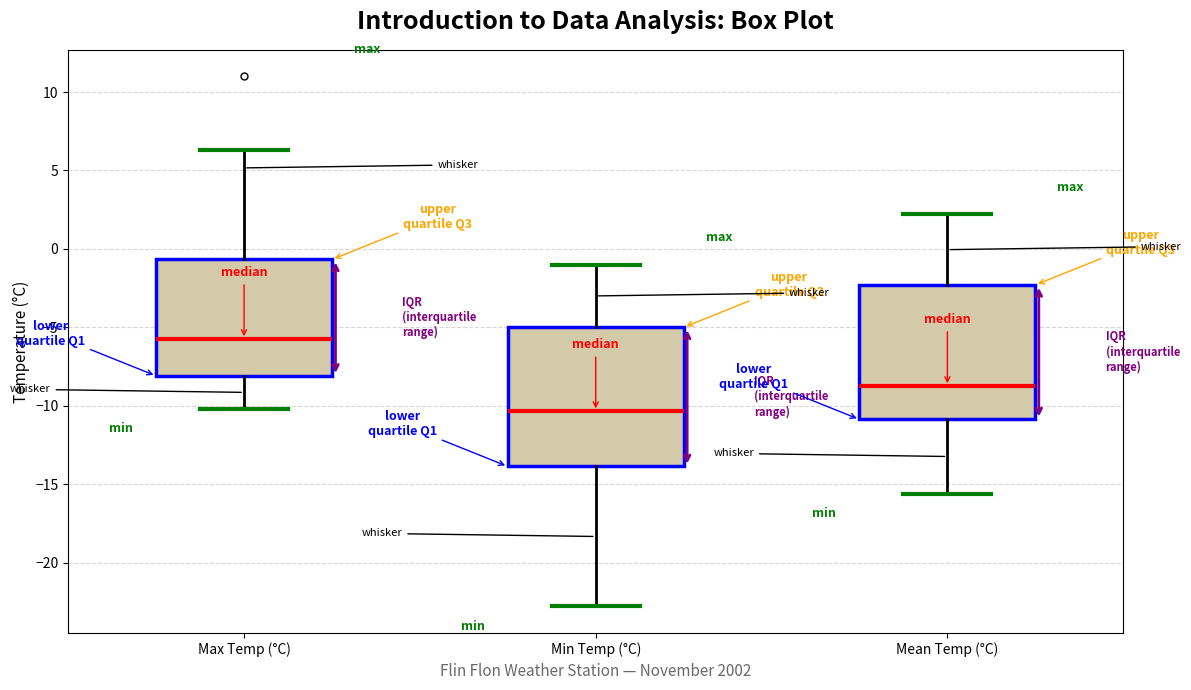

Where is the upper edge of the box for Mean Temp (°C) on the y-axis? The values are not printed on the chart, so give them approximately, as read against the axis.

-2.5